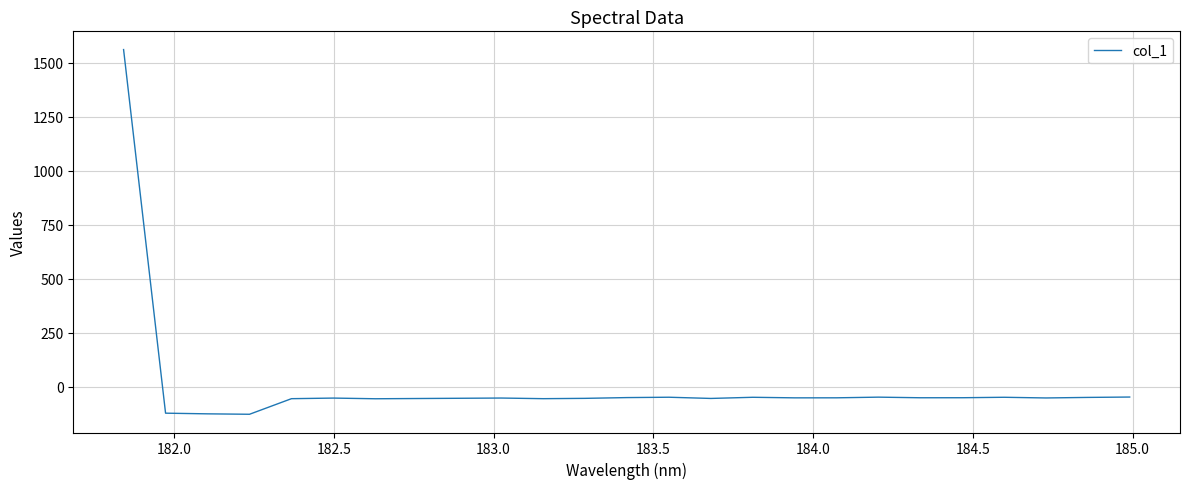

What is the difference between the maximum and minimum values?

1687.5